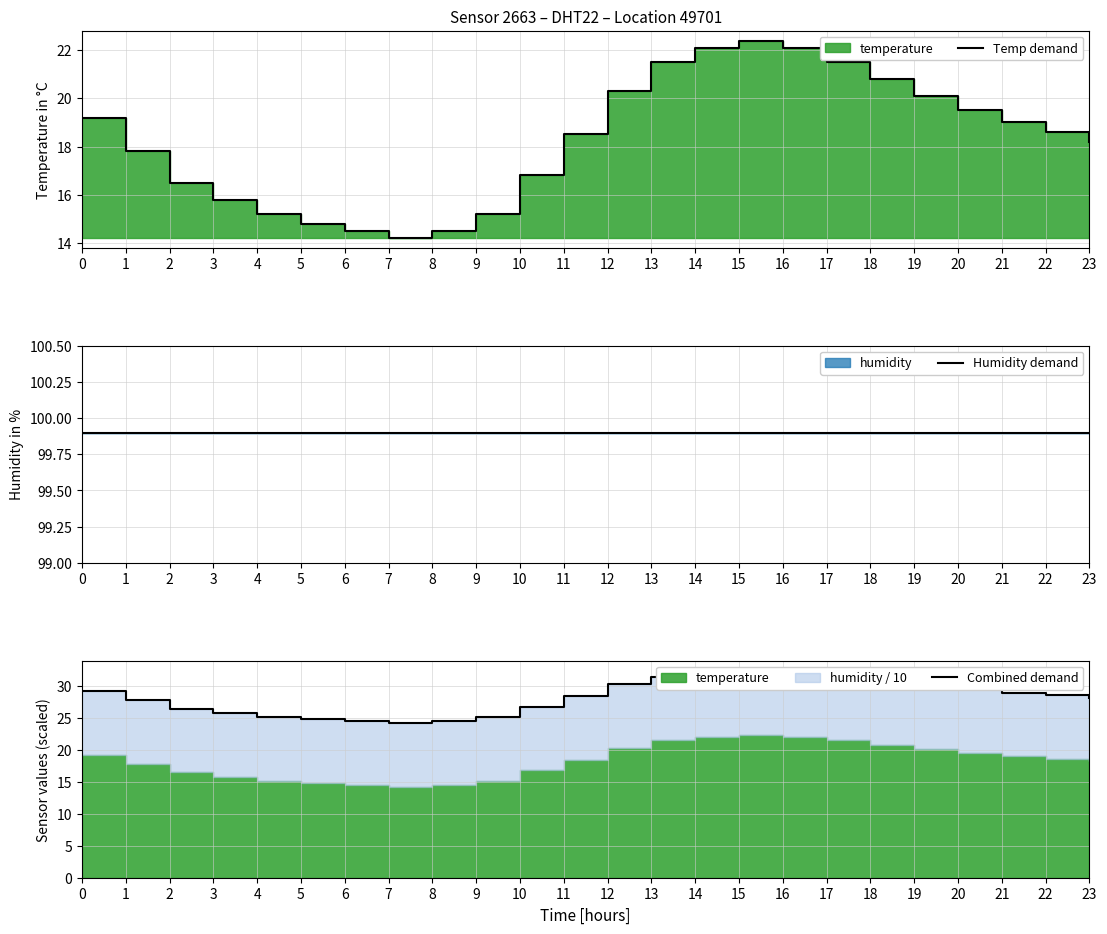

True or false: Humidity demand and Temp demand cross at least once.

False